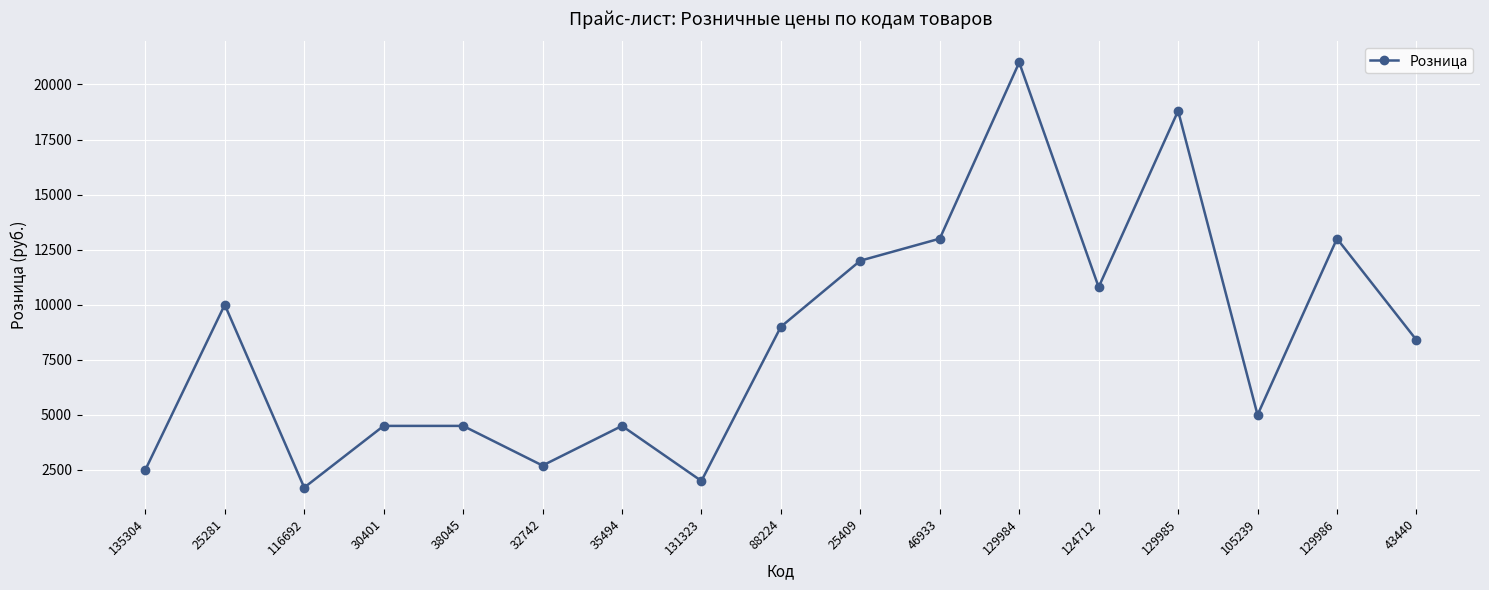

Does the chart have visible grid lines?

Yes